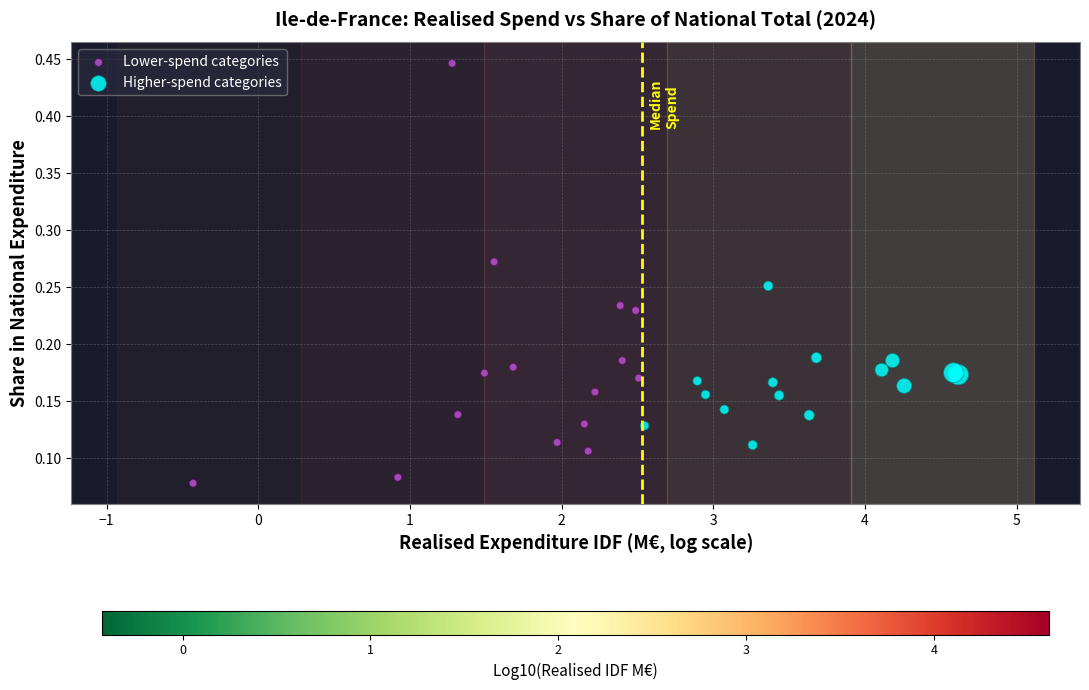

Which series contains the highest Y value?

Lower-spend categories